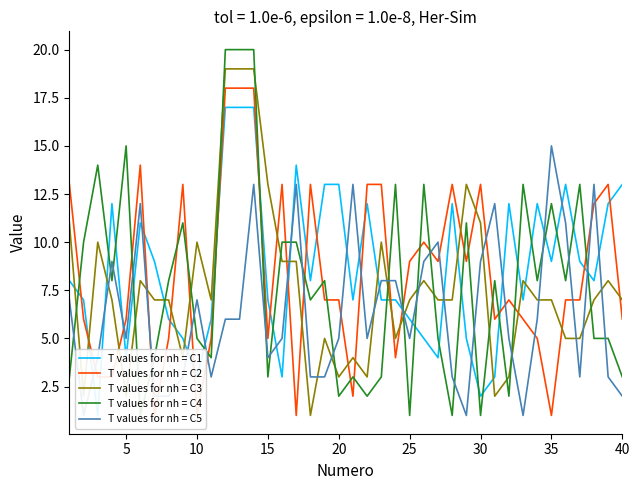

The T values for nh = C4 series shows 5 at 37. True or false?

True